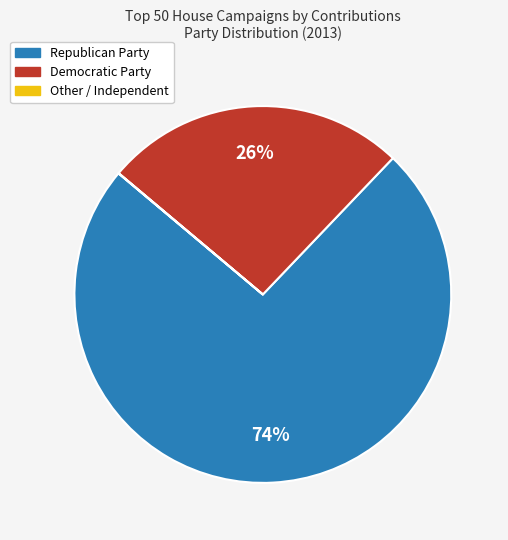

To the nearest percent, what is the difference between the largest and smallest slice percentages?

74%